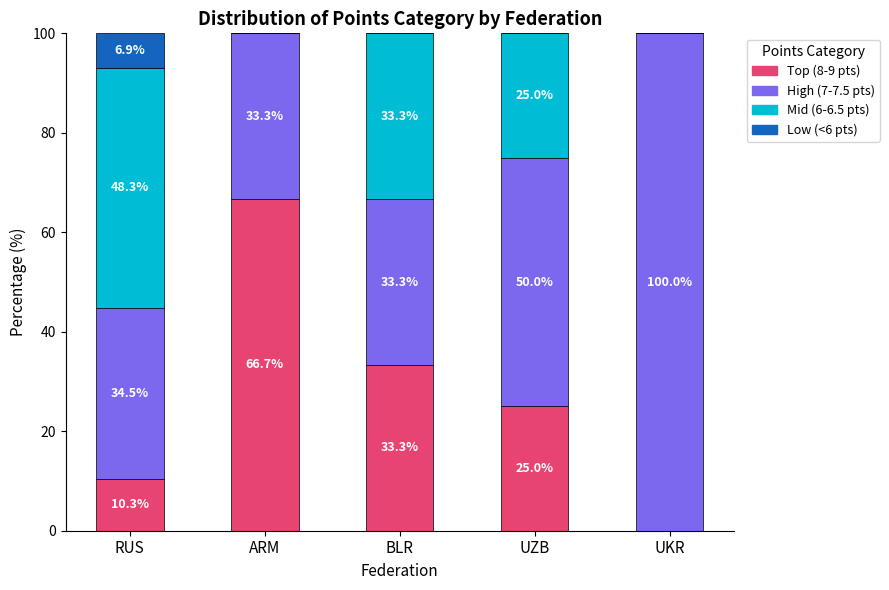

What is the highest value of the Top (8-9 pts) series?

66.7